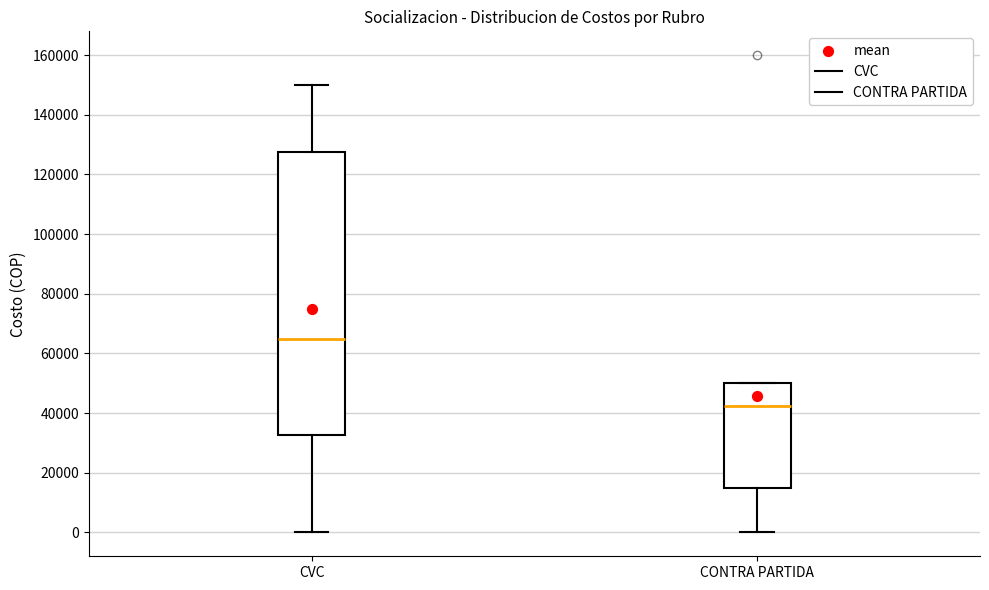

Which box's median line is the highest?

CVC